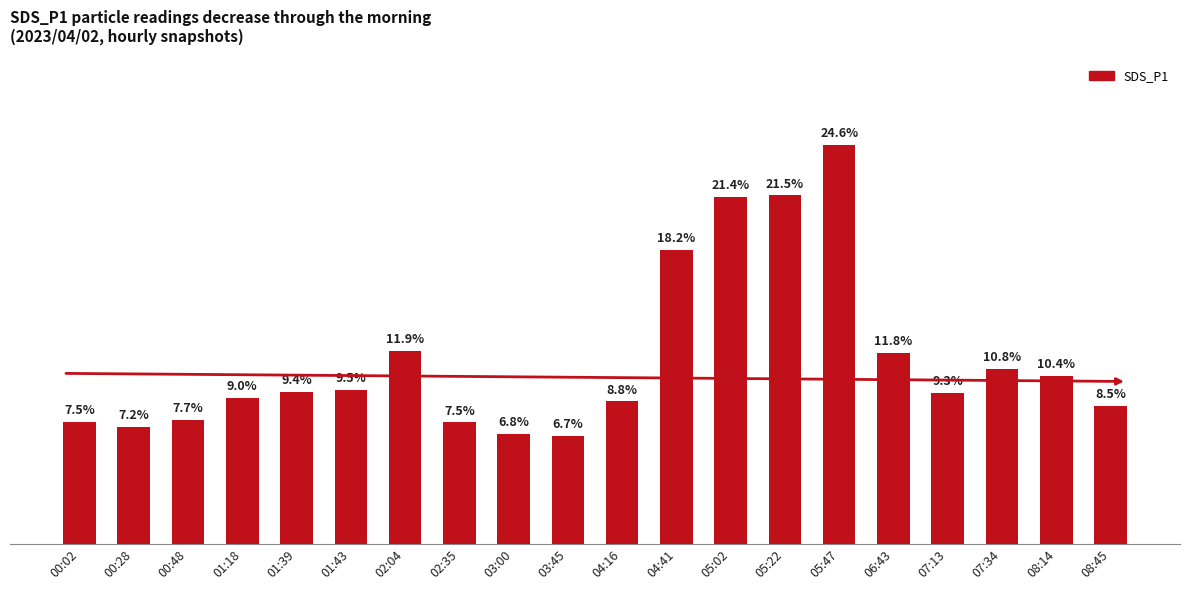

Which category has the lowest value across all series?

03:45